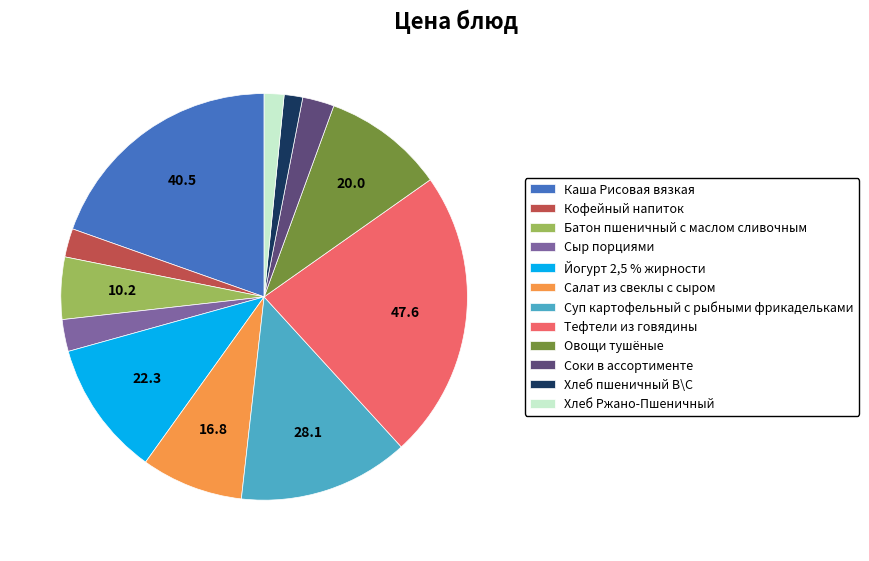

True or false: Йогурт 2,5 % жирности accounts for 11% of the total.

True